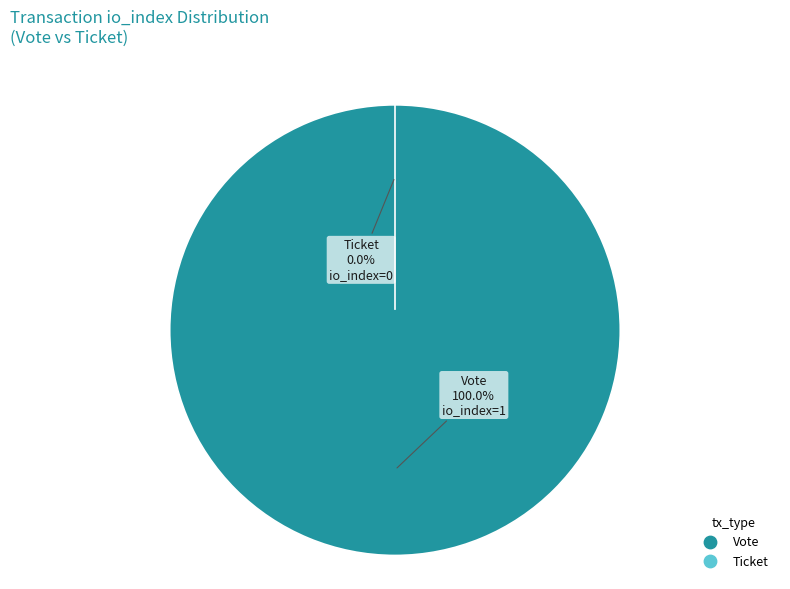

Is there a majority slice in this chart?

Yes